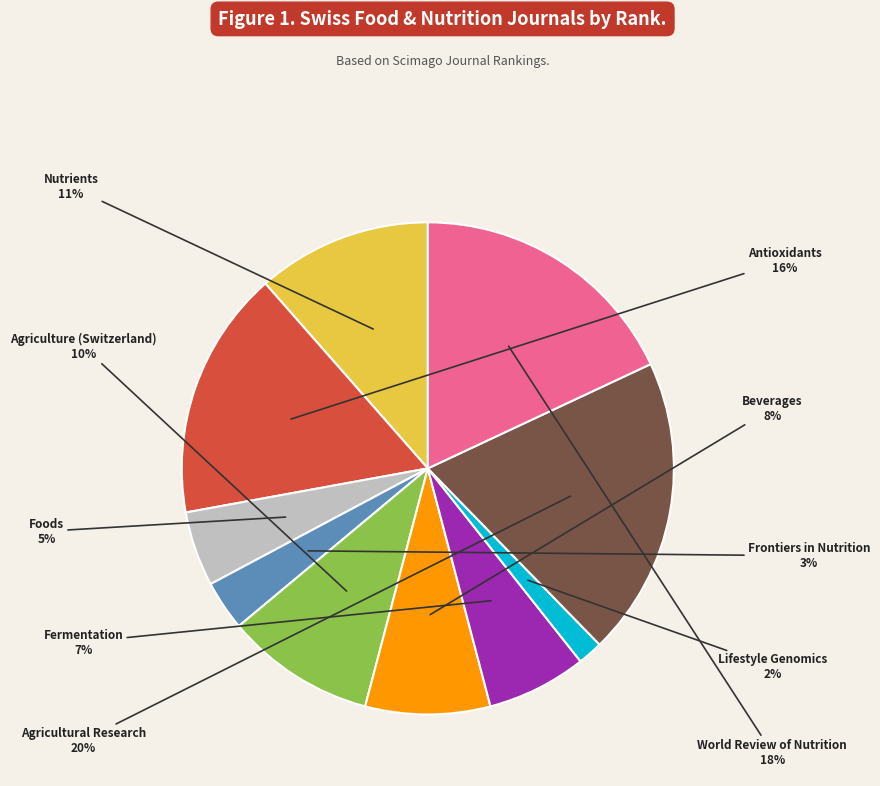

To the nearest percent, what is the average slice percentage?

10%